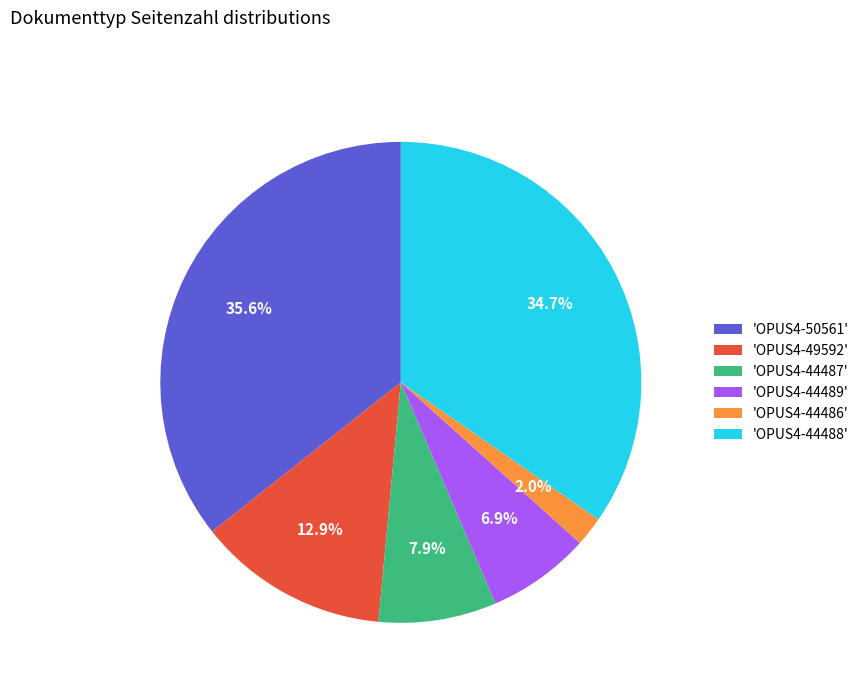

Is the sum of 'OPUS4-44486' and 'OPUS4-44489' greater than half?

No